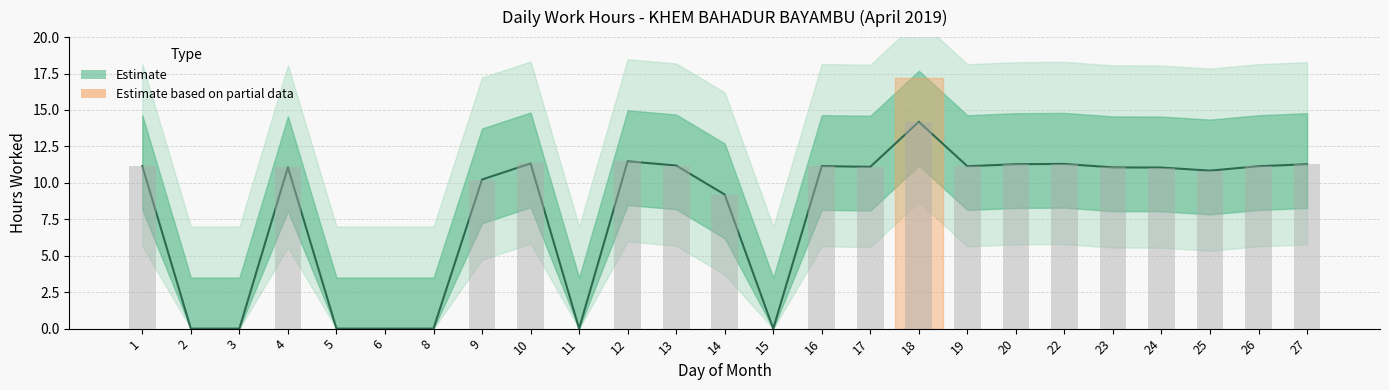

What is the greatest value displayed?

14.2